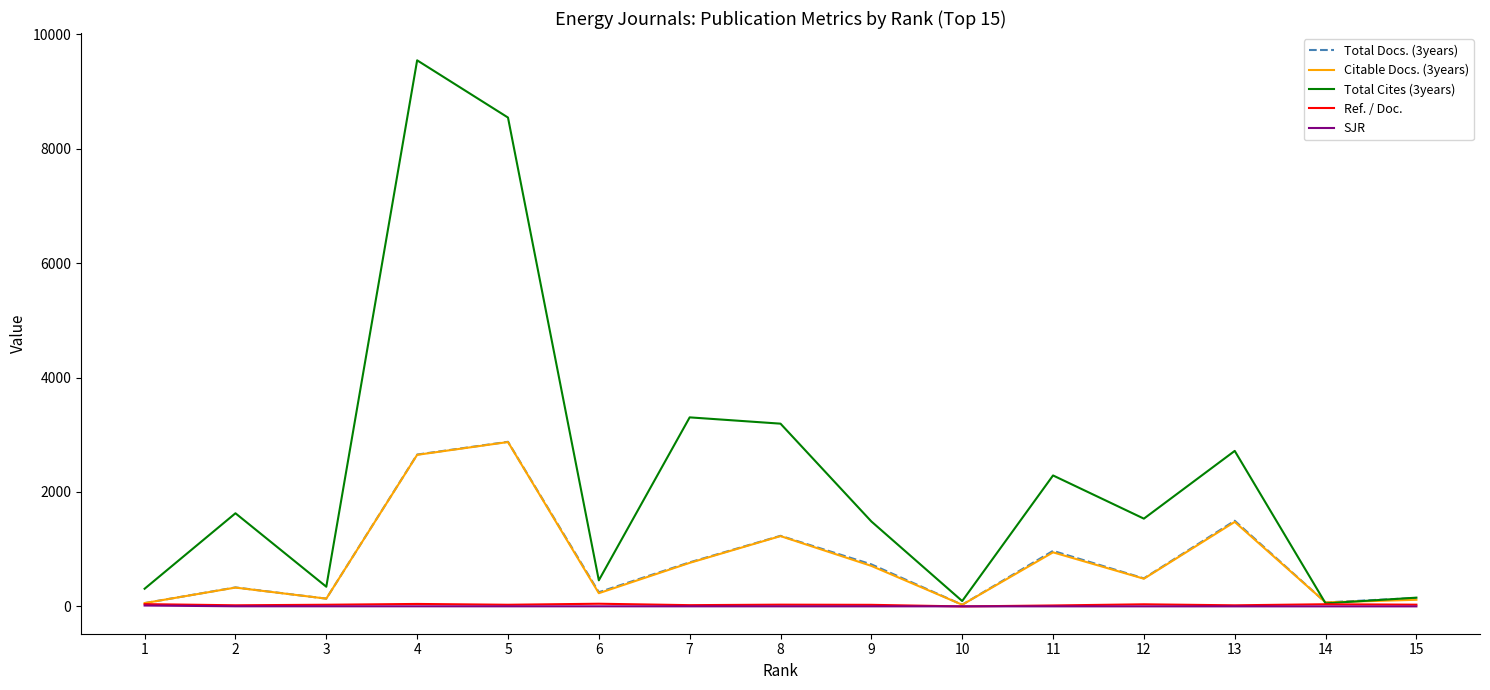

Which series has the widest spread of values?

Total Cites (3years)